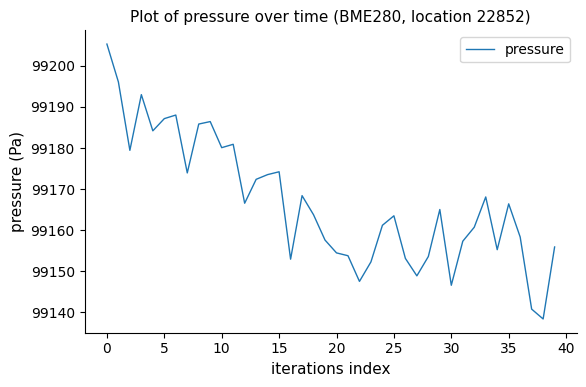

How many distinct data groups are displayed?

1